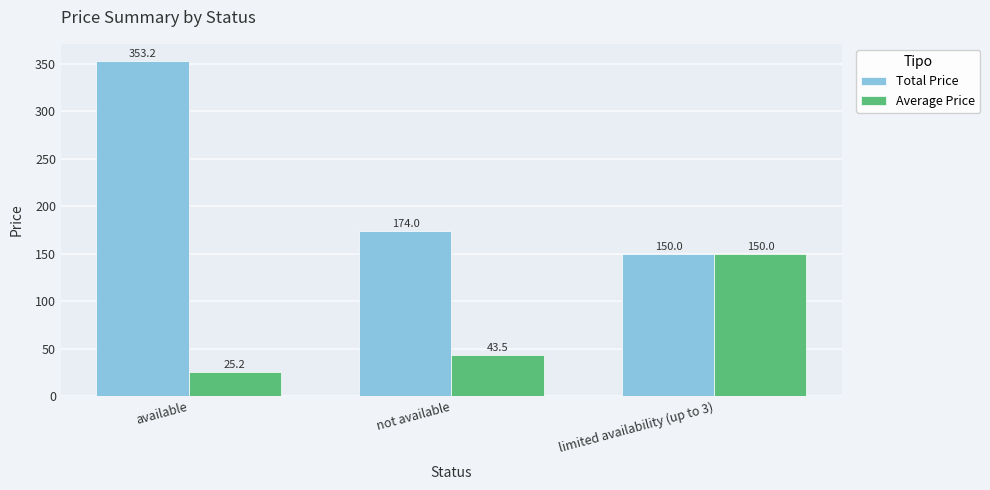

Rank the series by their maximum value, from lowest to highest.

Average Price, Total Price